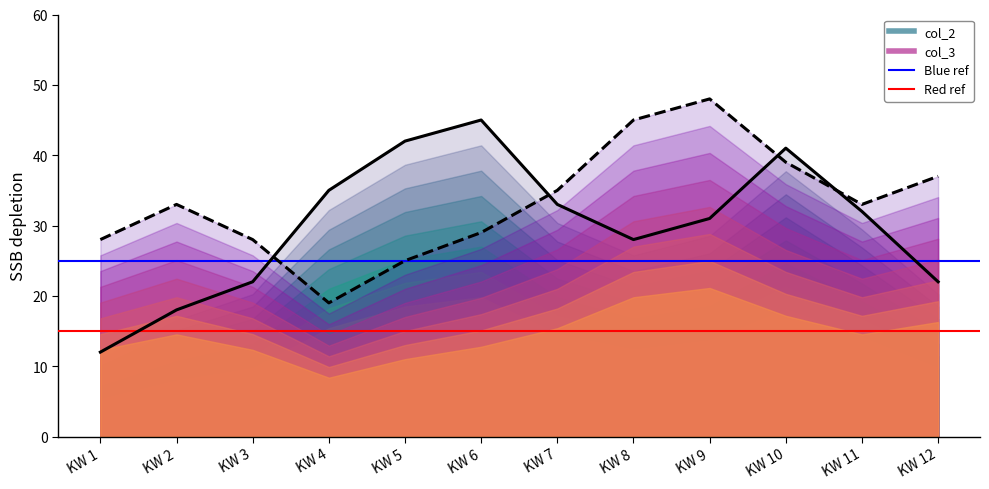

What is the sum of the col_2 (main) values at KW 12 and KW 11?

54